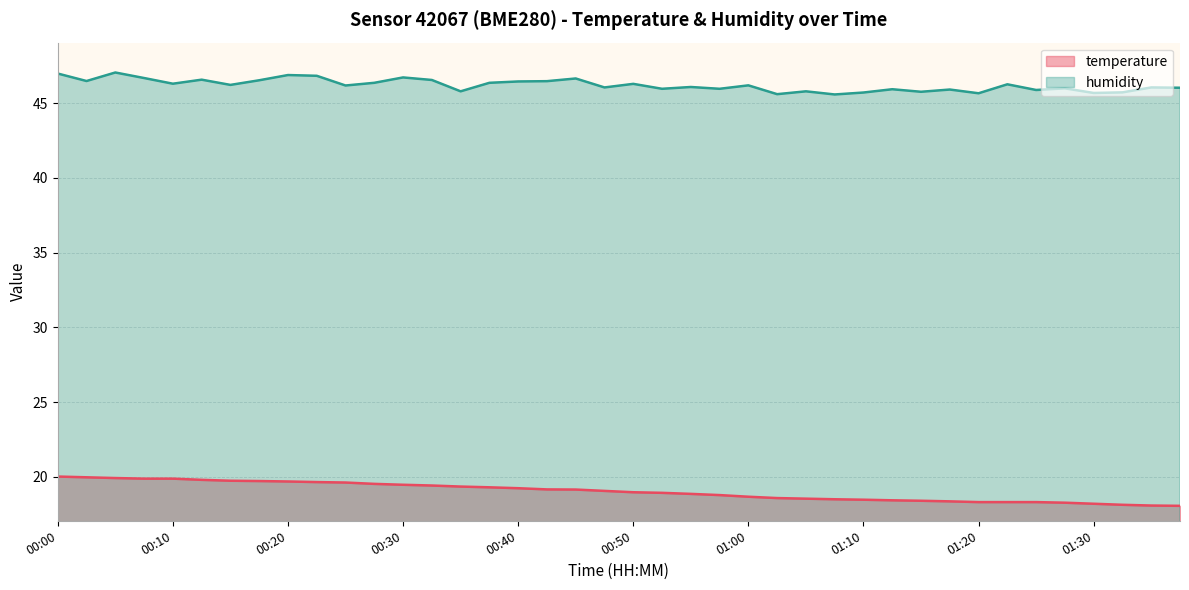

The value of humidity at 00:37 is 28.7. True or false?

False